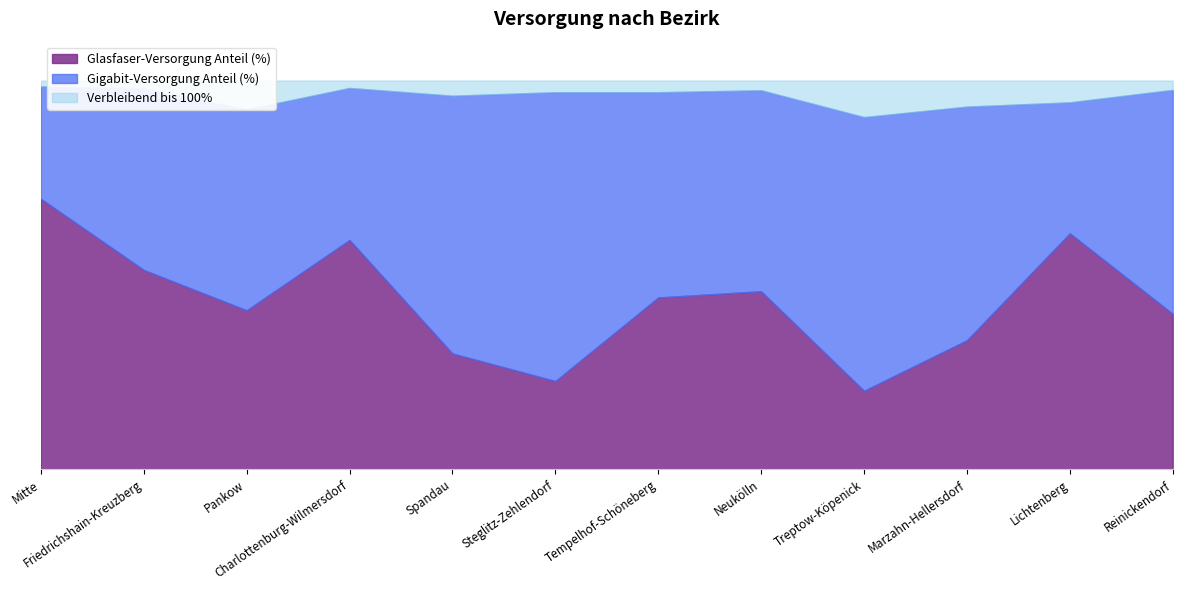

What position from the left is Tempelhof-Schöneberg?

7